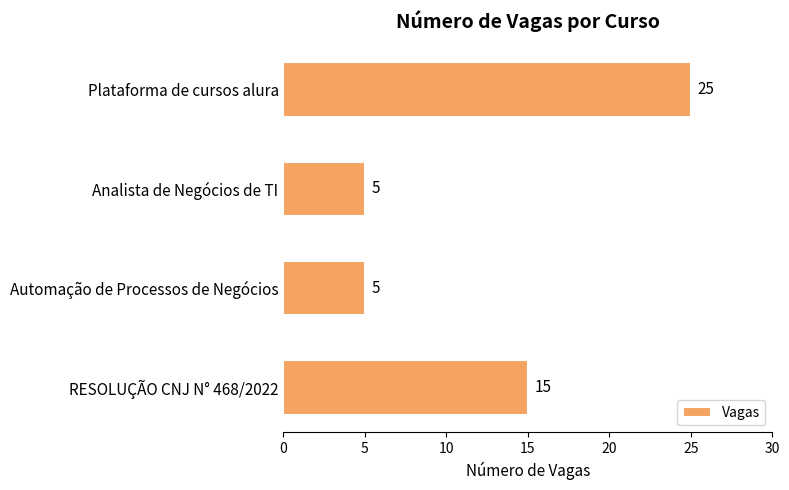

Is it true that the value at Plataforma de cursos alura is 25?

True